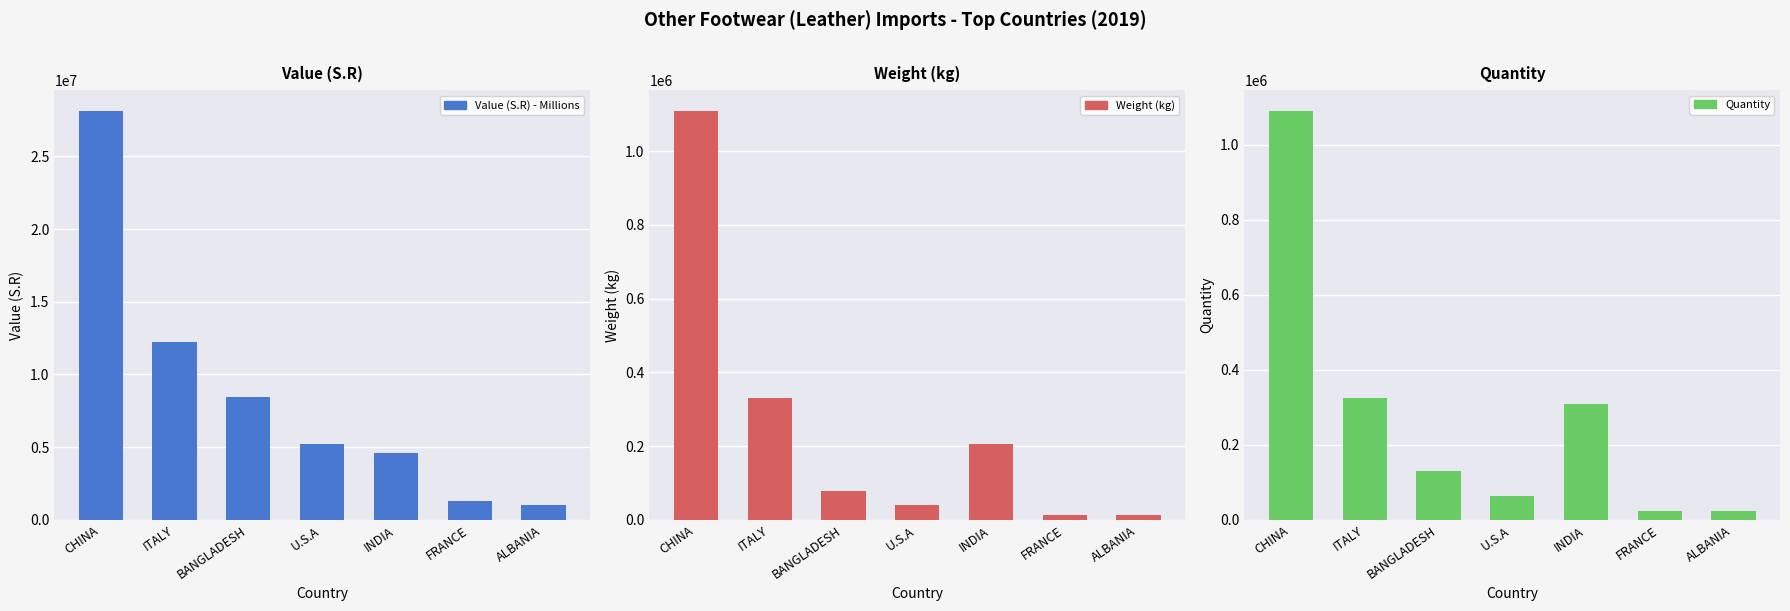

Is it true that Value (S.R) - Millions equals 14343466 at BANGLADESH?

False